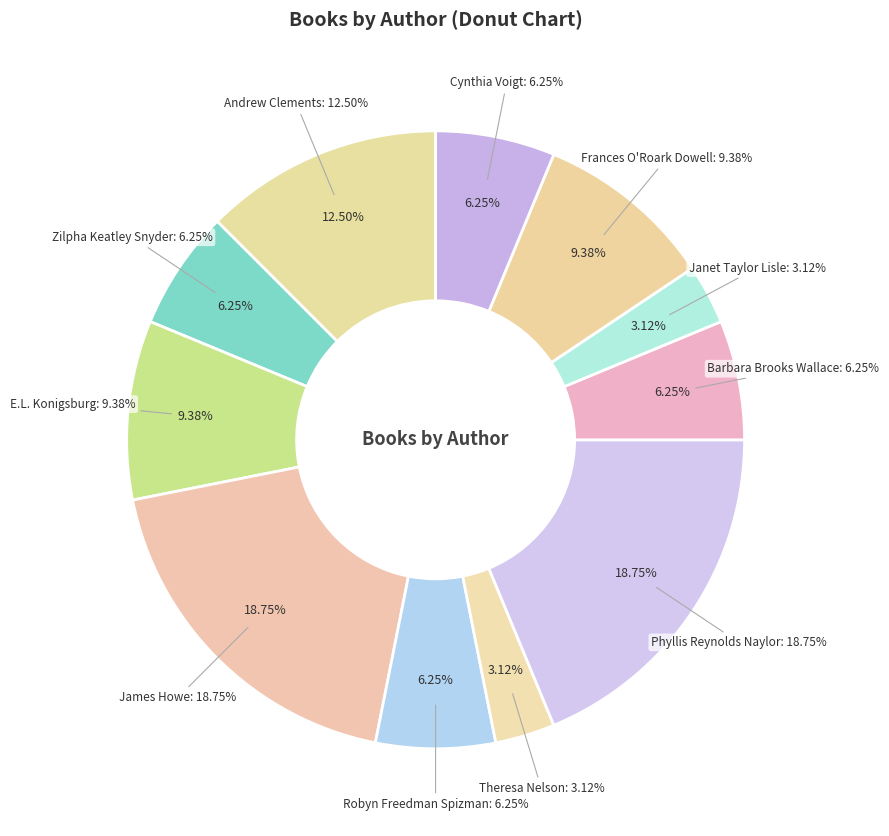

True or false: Robyn Freedman Spizman accounts for 6% of the total.

True